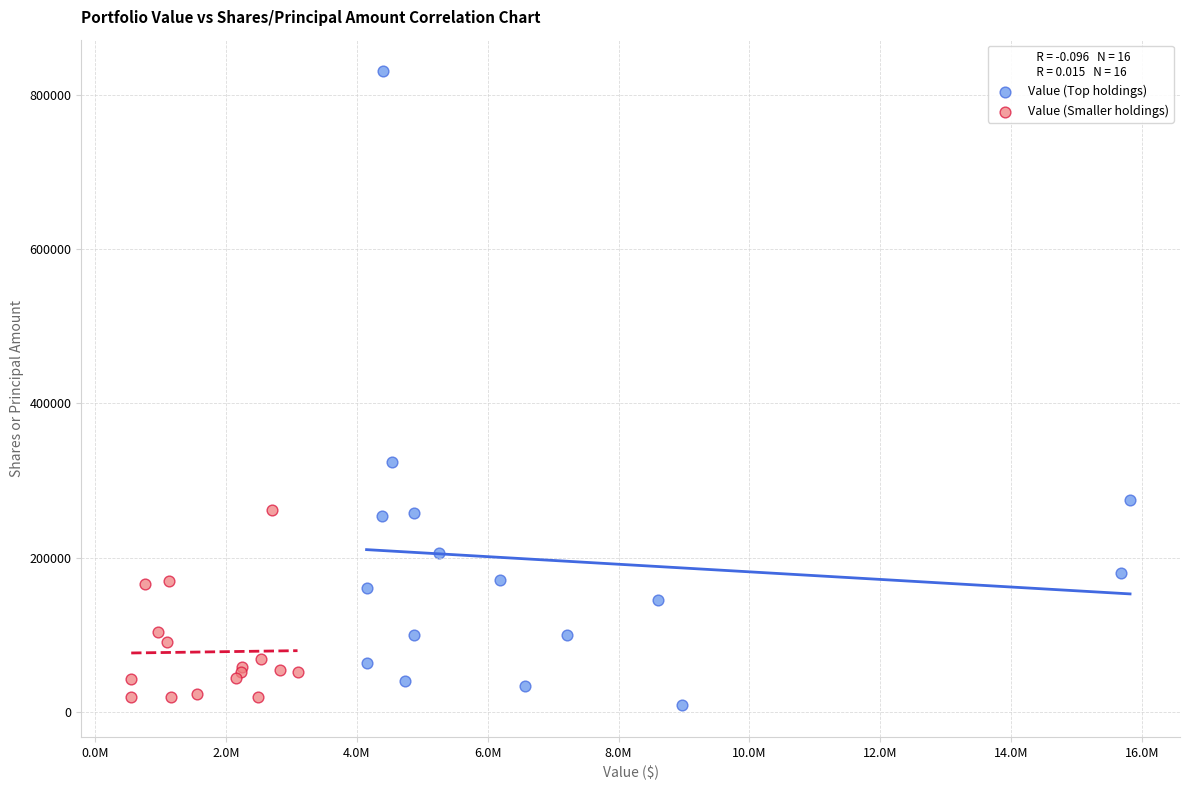

Which series has the largest Y range (max minus min)?

Value (Top holdings)